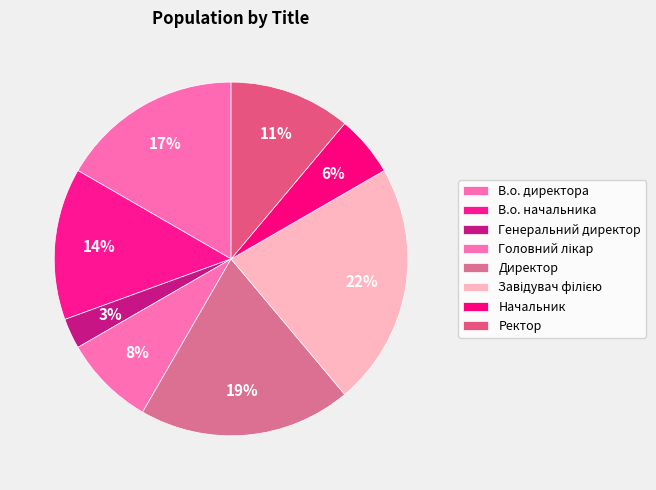

To the nearest percent, what percentage of the pie is Директор?

19%